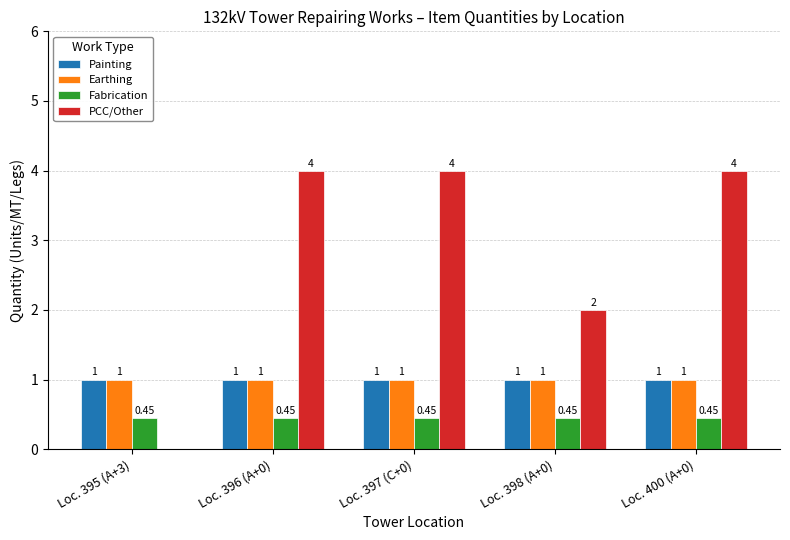

Which series has the largest total across all categories?

PCC/Other